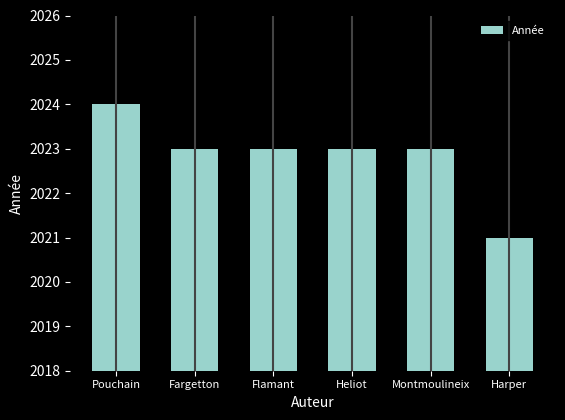

What is the ratio of the value at Flamant to the value at Pouchain?

1.0